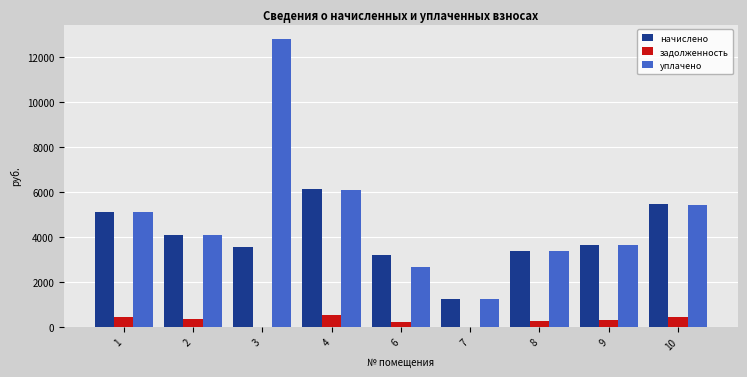

The value of задолженность at 10 is 453.8. True or false?

True